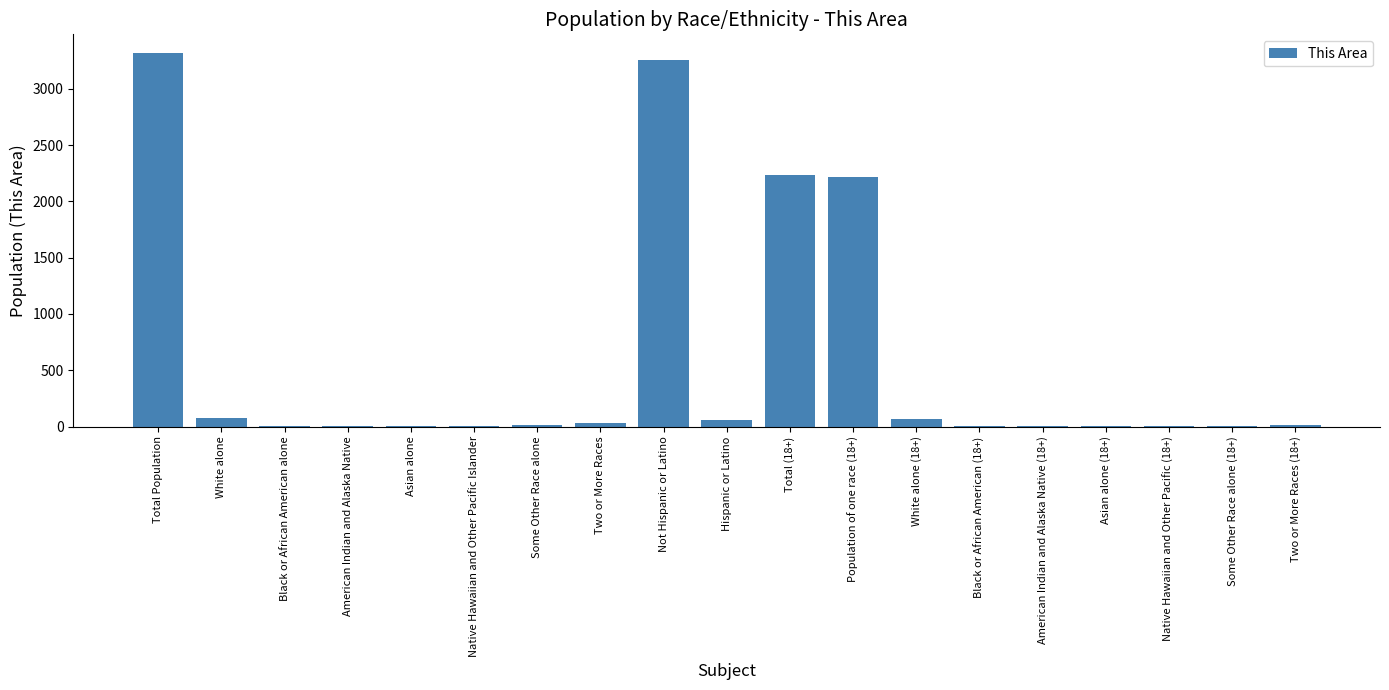

Count the number of categories in the chart.

19